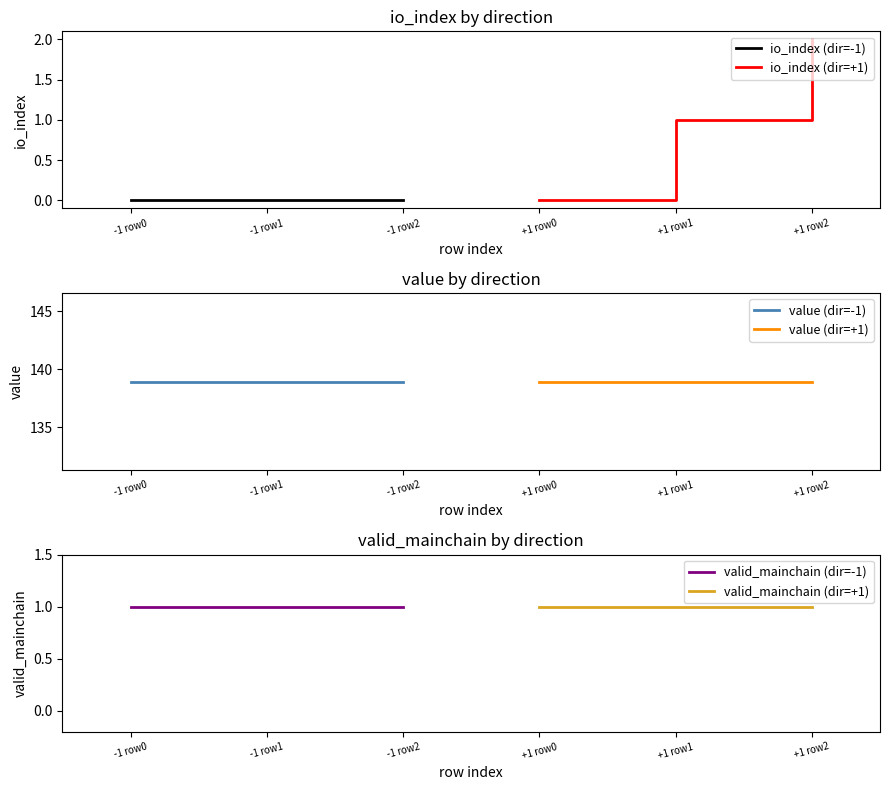

How many io_index (dir=+1) values are between 0 and 2?

3